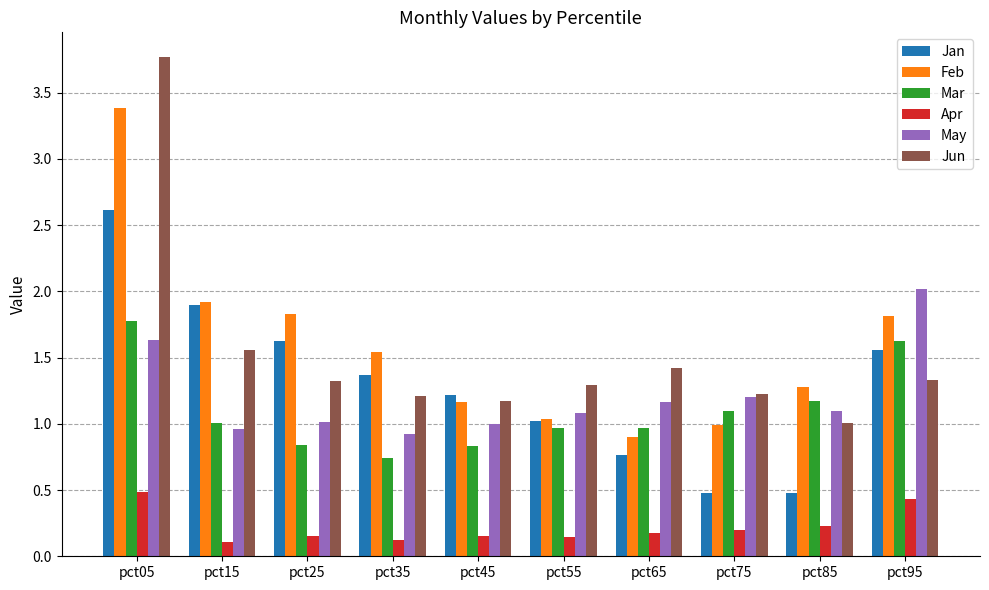

What is the value of the Jun bar at the 7th from the left?

1.4